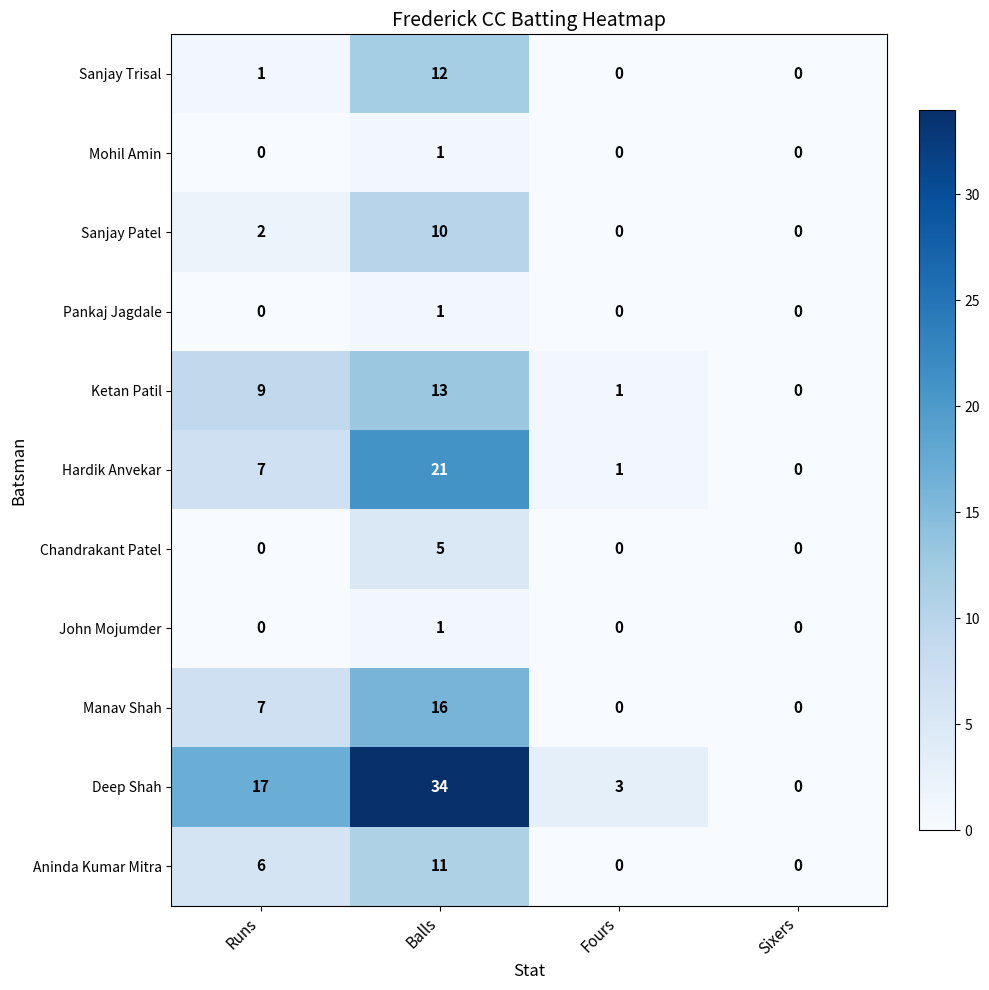

What is the average value of the Sanjay Trisal series?

3